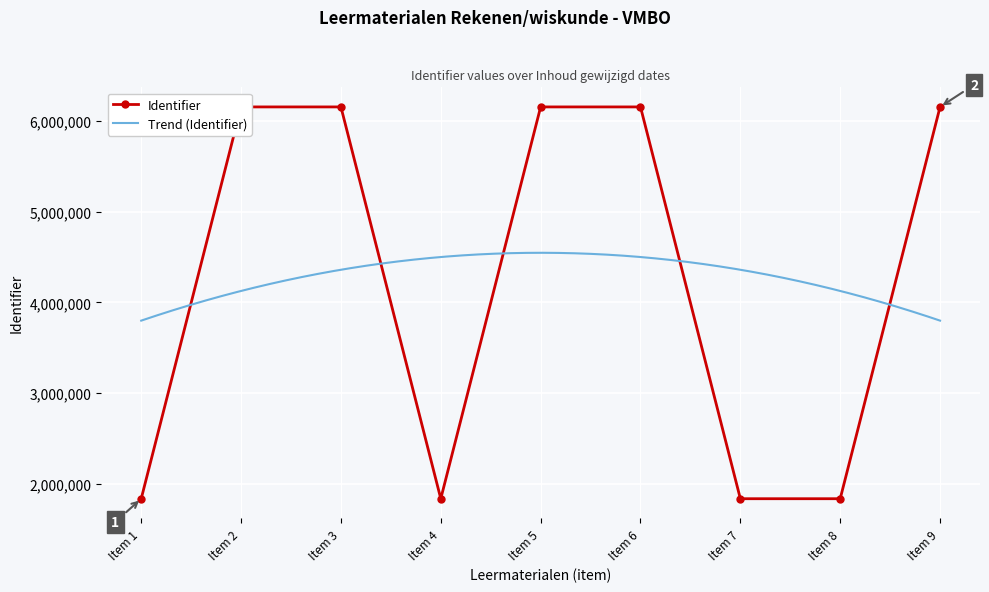

What is the value of the Identifier point at the 3rd from the left?

6151888